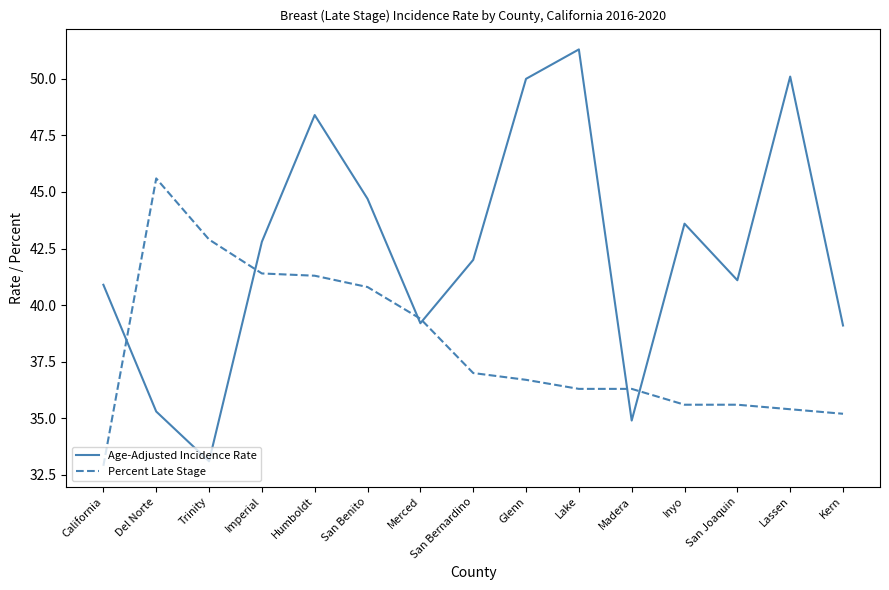

Between Inyo and San Joaquin, which series saw the biggest shift?

Age-Adjusted Incidence Rate